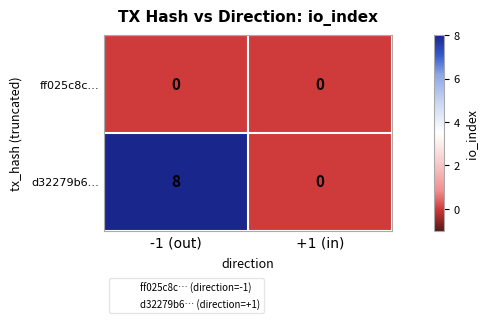

At which category is the sum across all series the highest?

-1 (out)